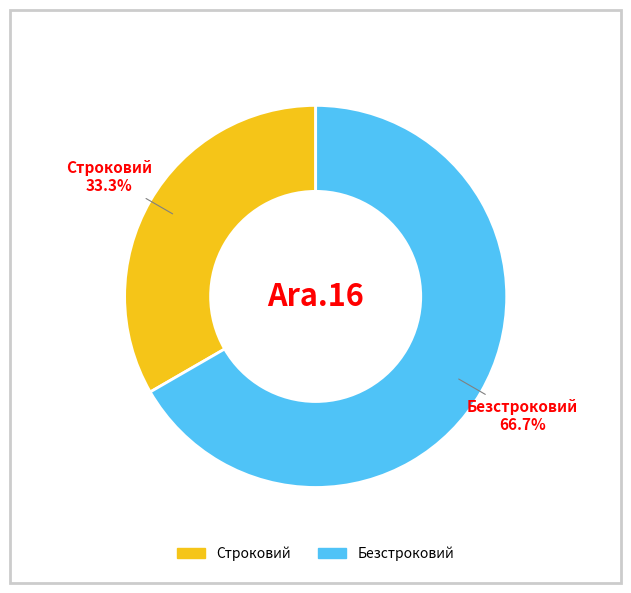

Count the number of slices in the pie.

2